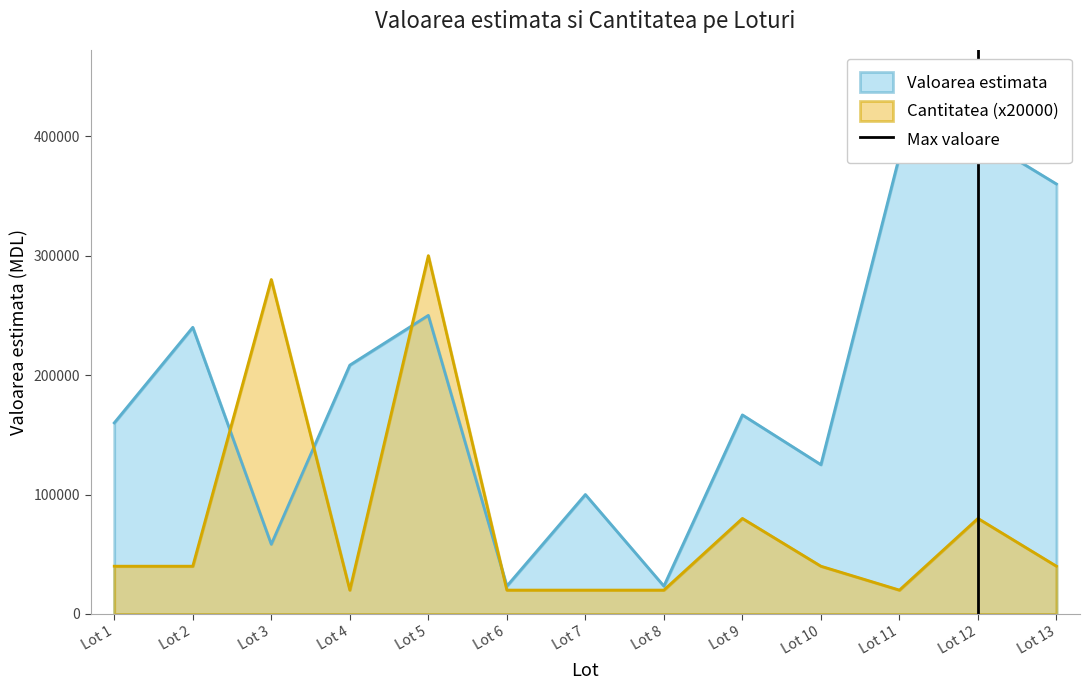

Which category has the highest value in the Cantitatea (x20000) series?

Lot 5